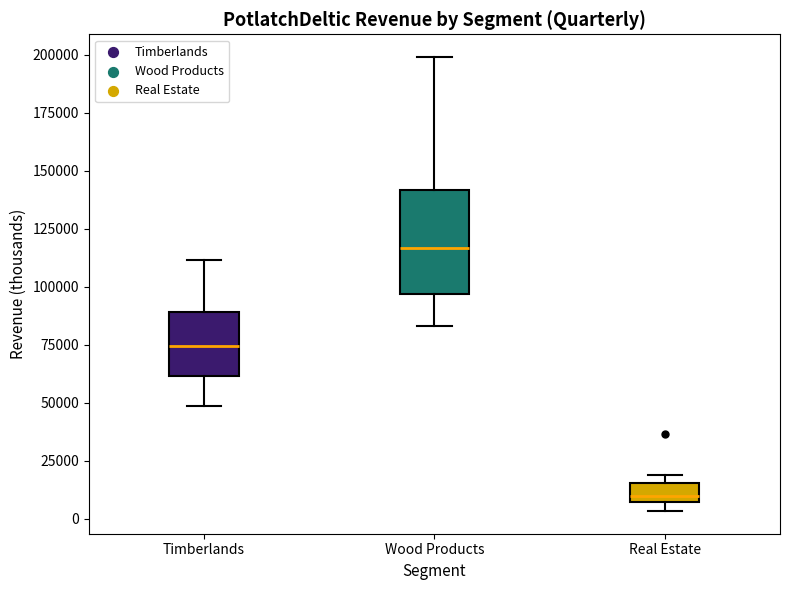

Reading left to right, read every box against the y-axis: the position of its median line, the range the box covers, and the ends of its whiskers. The values are not printed on the chart, so give them approximately, as read against the axis.

Timberlands: median 75000, box 60000 to 90000, whiskers 50000 to 110000
Wood Products: median 115000, box 95000 to 140000, whiskers 85000 to 200000
Real Estate: median 10000, box 5000 to 15000, whiskers 5000 (just below the box's lower edge) to 20000